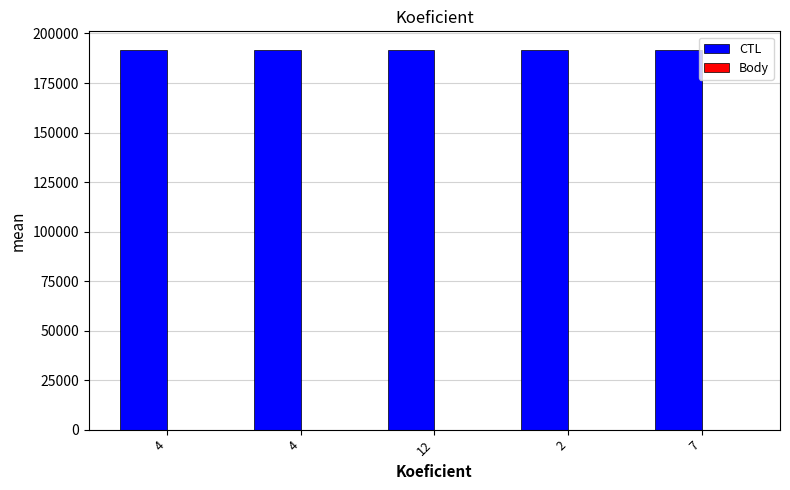

What is the sum of all CTL values?

957540